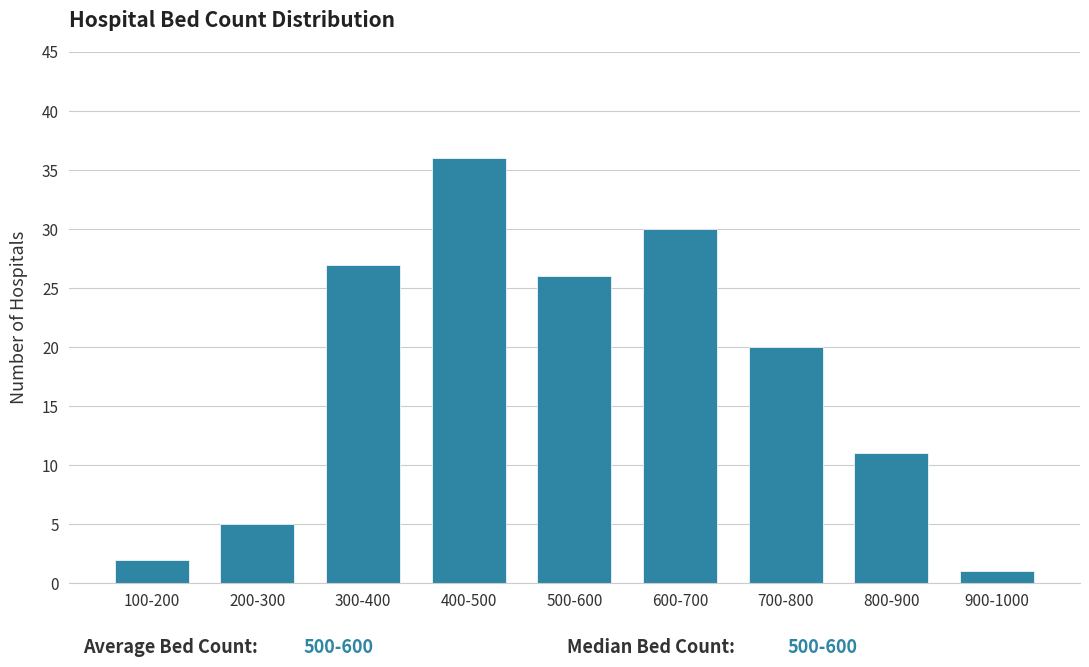

Reading right to left, extract all data points from this chart.

1	11	20	30	26	36	27	5	2